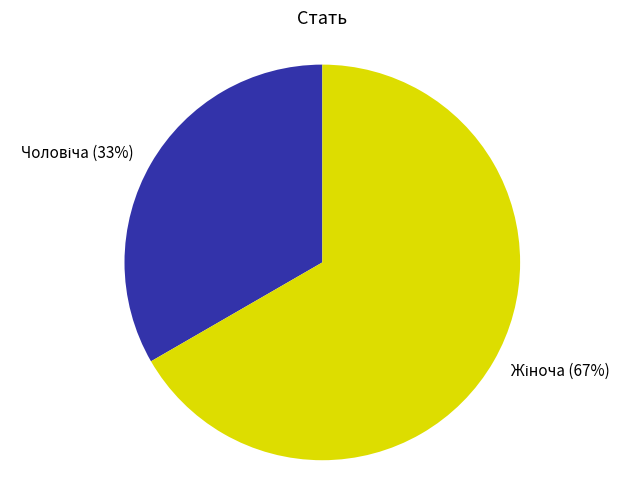

Count the number of slices in the pie.

2